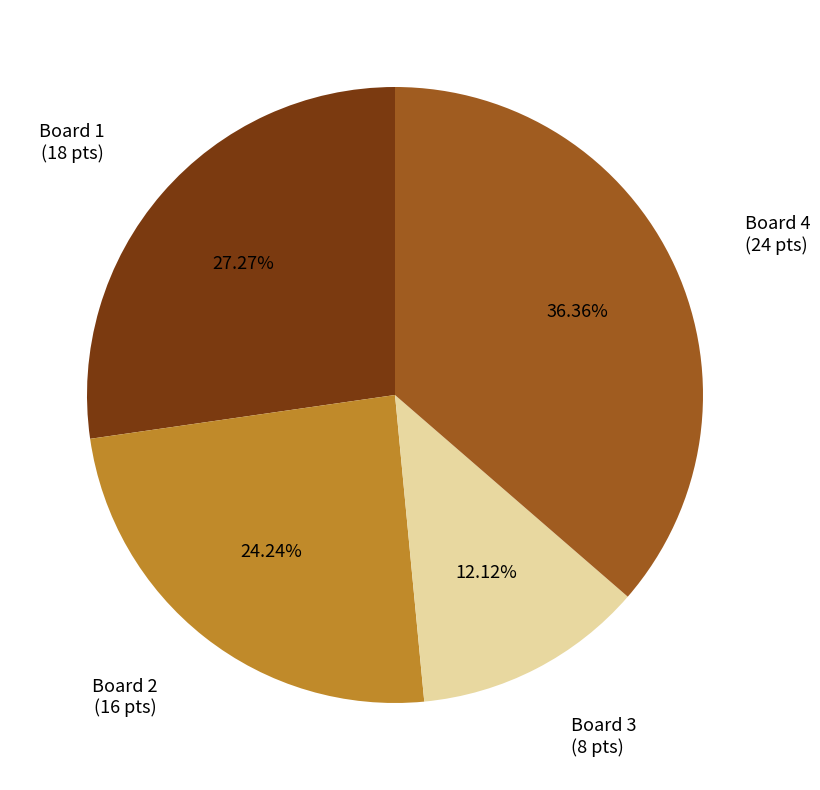

Between Board 1 and Board 2, which is larger?

Board 1